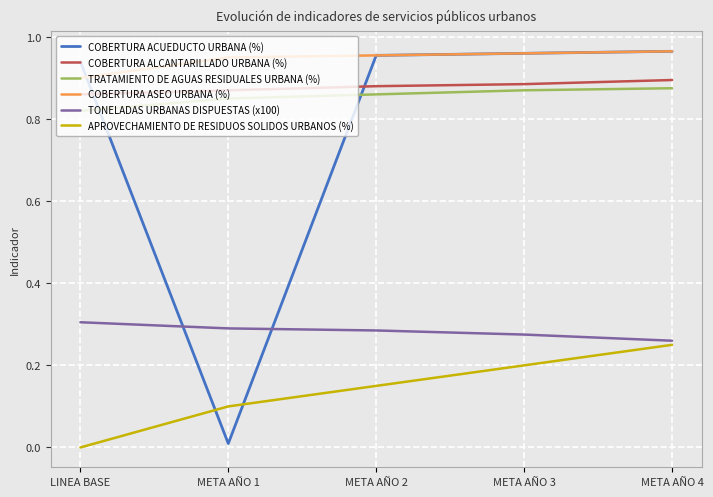

Which series has the widest spread of values?

COBERTURA ACUEDUCTO URBANA (%)